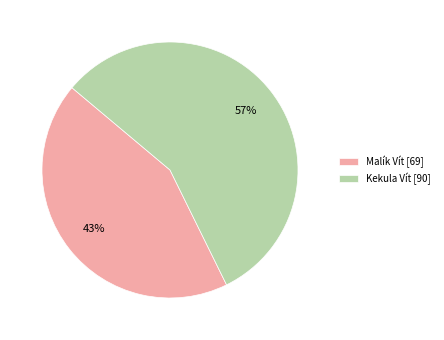

Is there a majority slice in this chart?

Yes